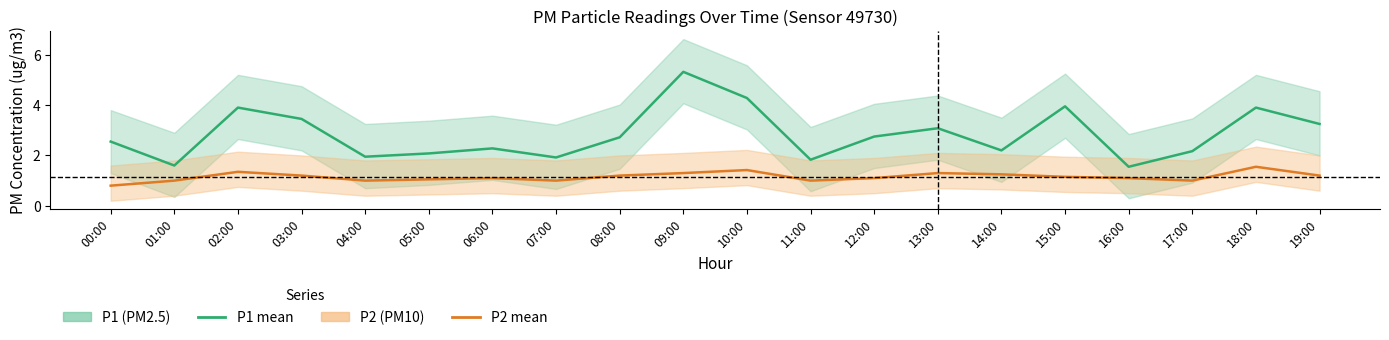

How many values in the P2 (PM10) series are below 1?

1